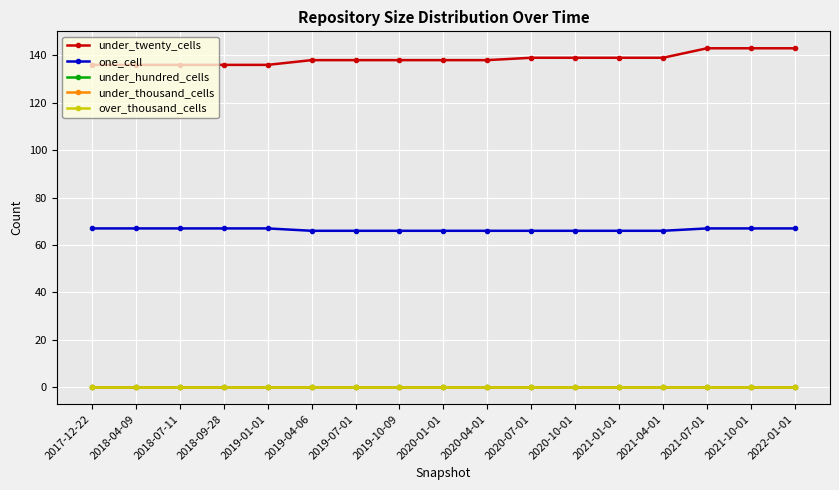

What value does the under_twenty_cells series have at 2021-01-01?

139